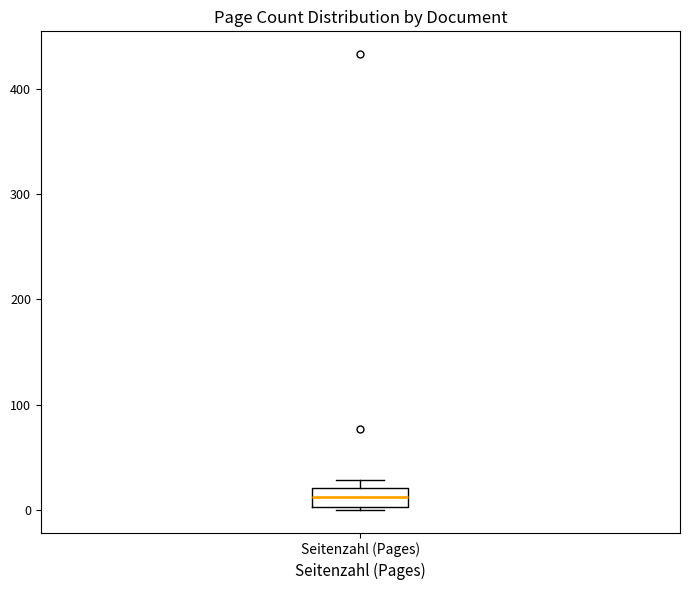

Read this box plot against the y-axis: the position of the median line, the range covered by the box, and the ends of both whiskers. The values are not printed on the chart, so give them approximately, as read against the axis.

median 10, box 0 to 20, whiskers 0 to 30